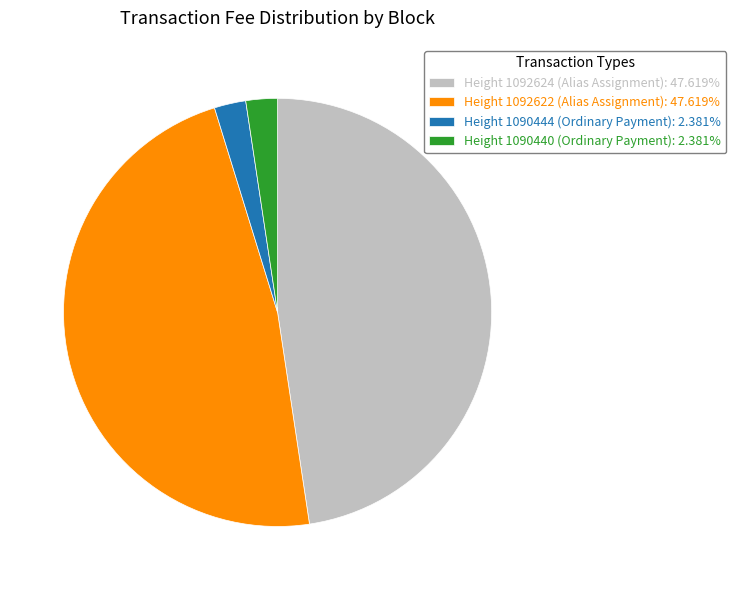

Is Height 1092622 (Alias Assignment): 47.619% the majority of the pie?

No